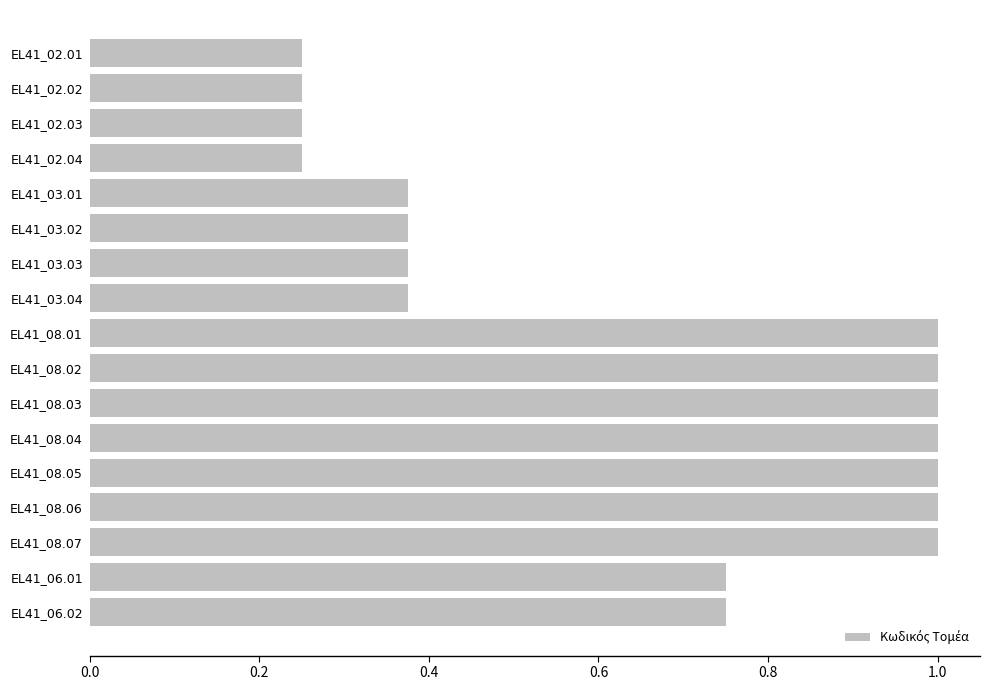

What is the label of the 14th bar from the bottom?

EL41_02.04